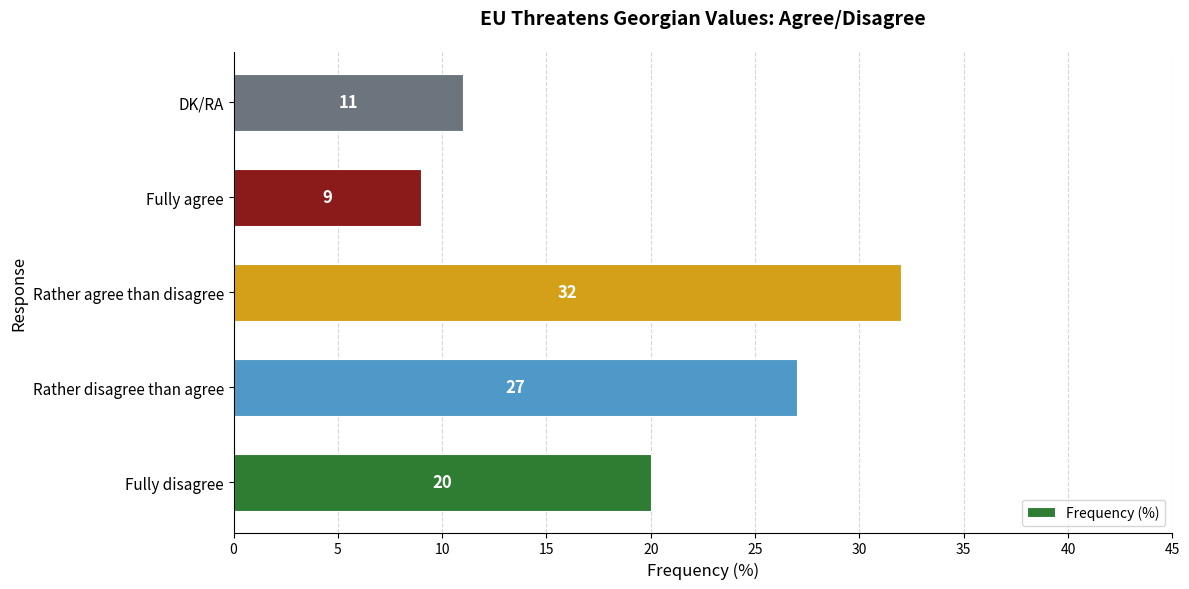

What value does the data have at Fully disagree?

20